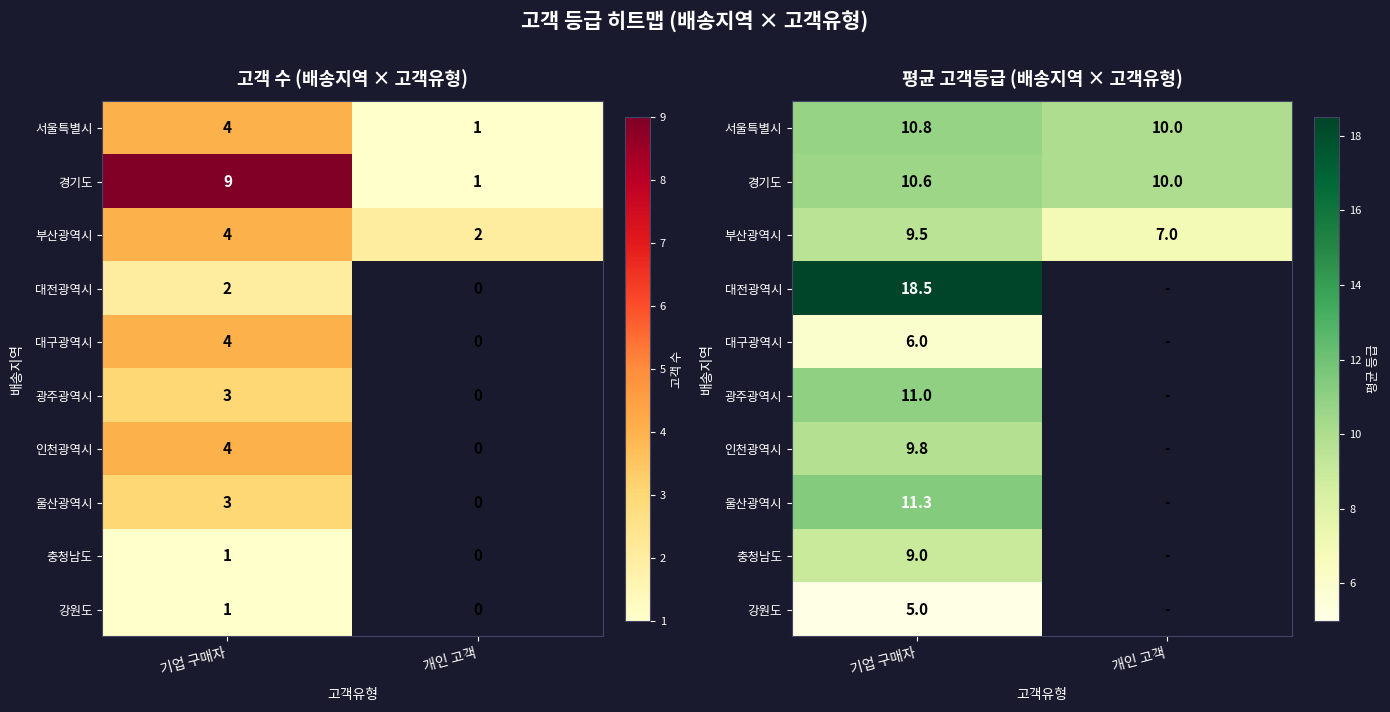

The 서울특별시 series shows 10.8 at 기업 구매자. True or false?

True